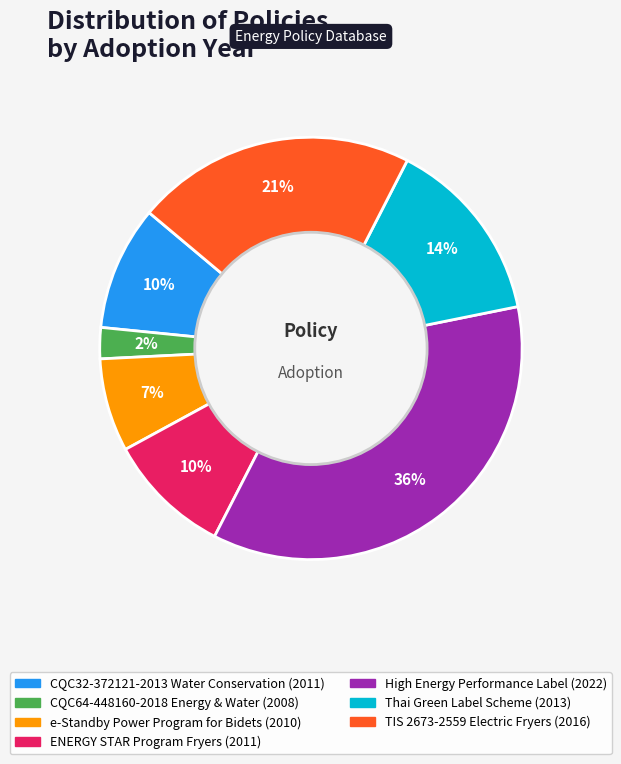

To the nearest percent, what is the average slice percentage?

14%